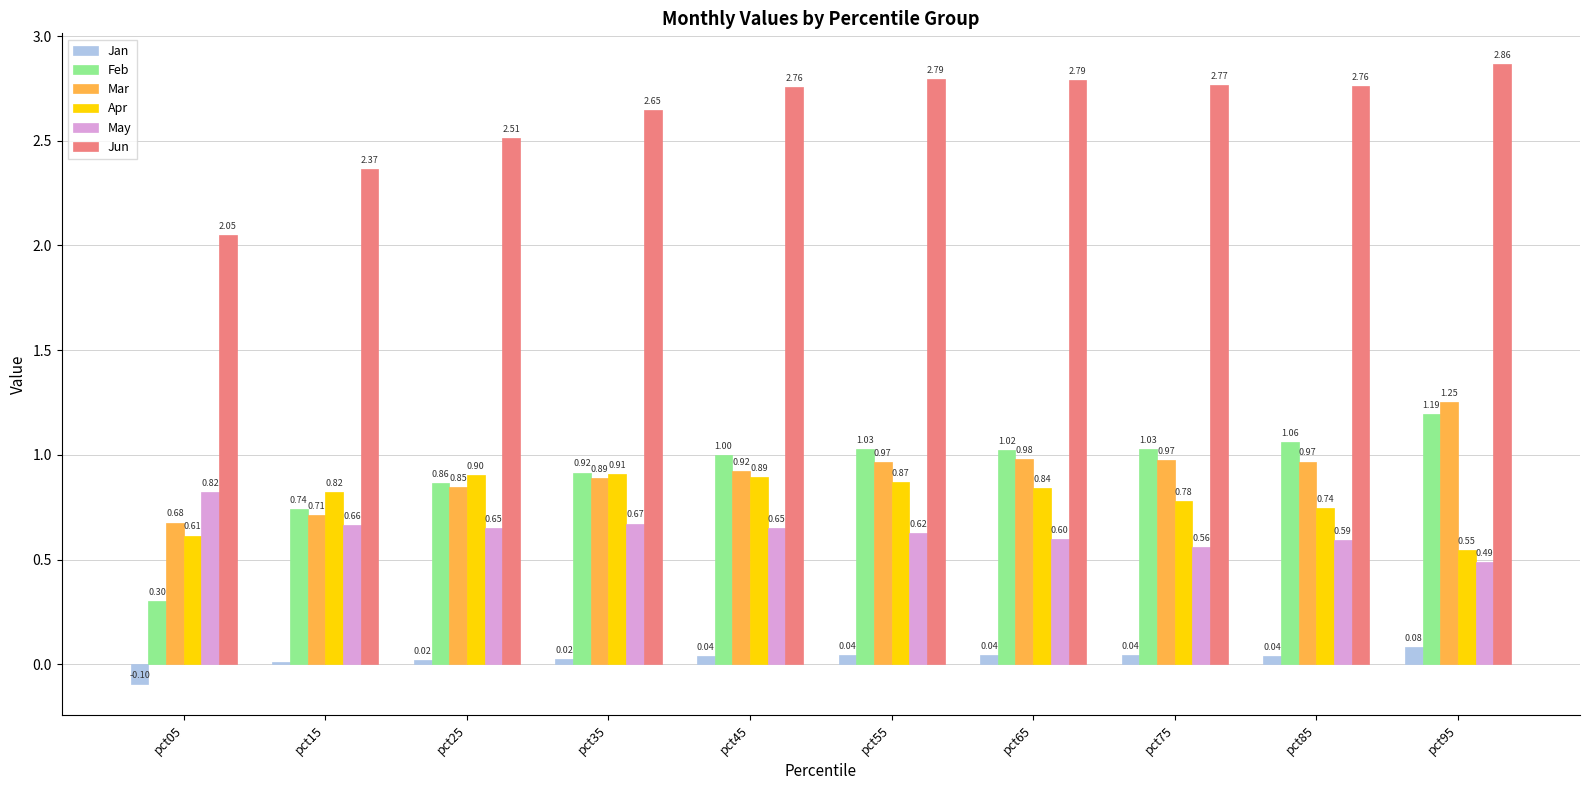

What is the sum of the Mar values at pct05 and pct45?

1.6